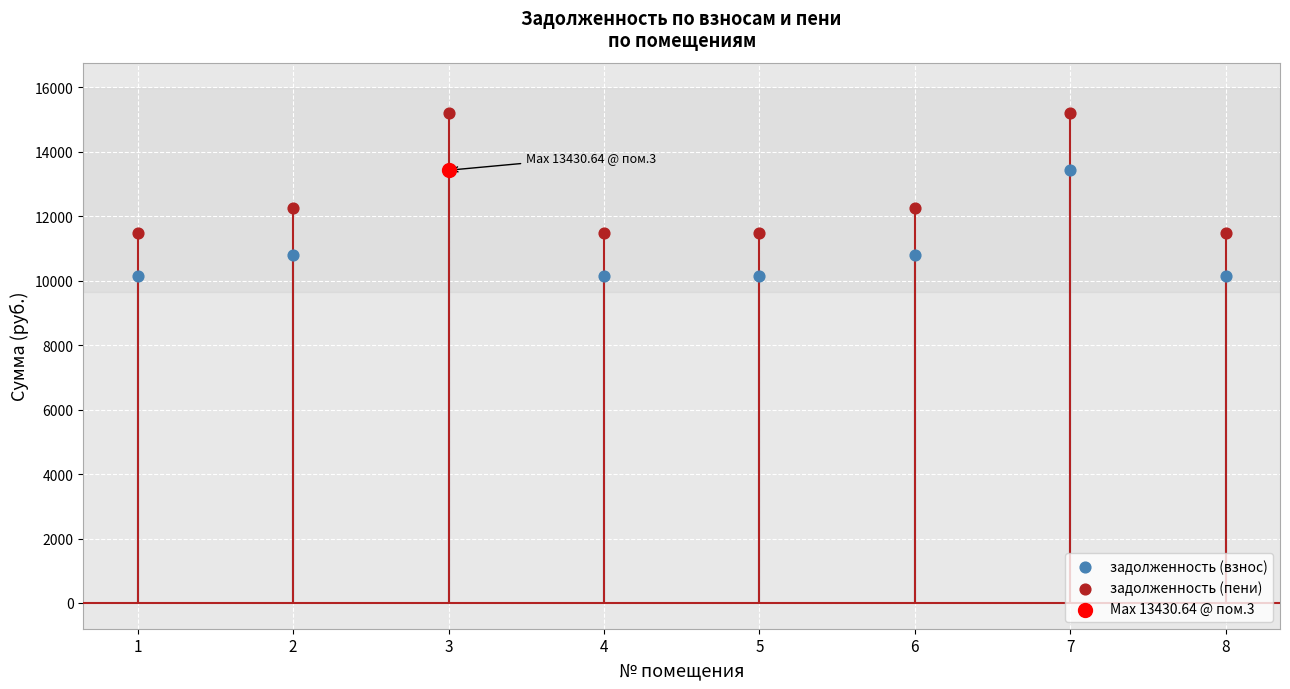

Which series reaches the maximum Y coordinate?

задолженность (пени)